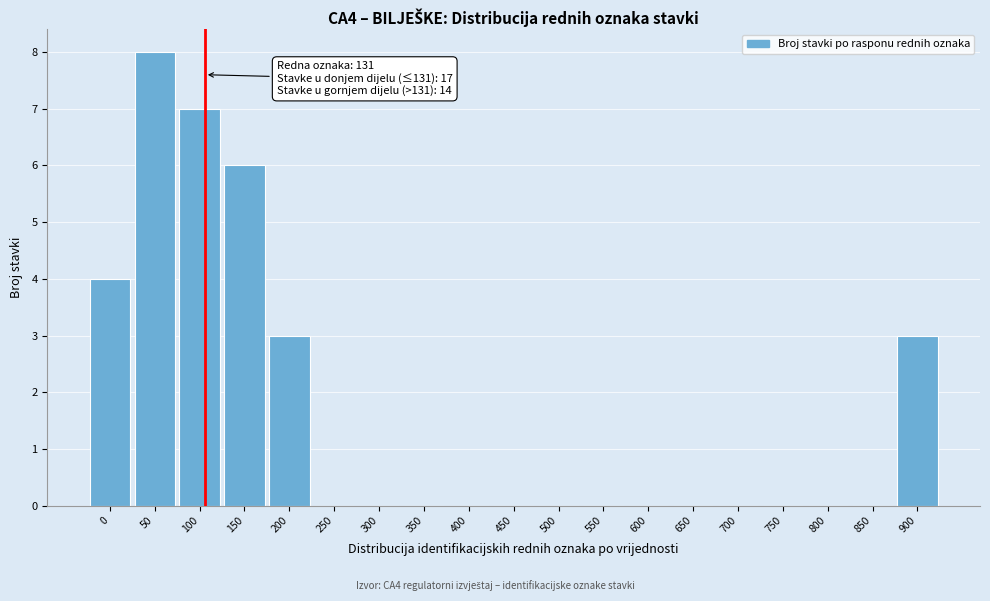

Reading left to right, list all the values displayed in this chart.

0=4	50=8	100=7	150=6	200=3	250=0	300=0	350=0	400=0	450=0	500=0	550=0	600=0	650=0	700=0	750=0	800=0	850=0	900=3